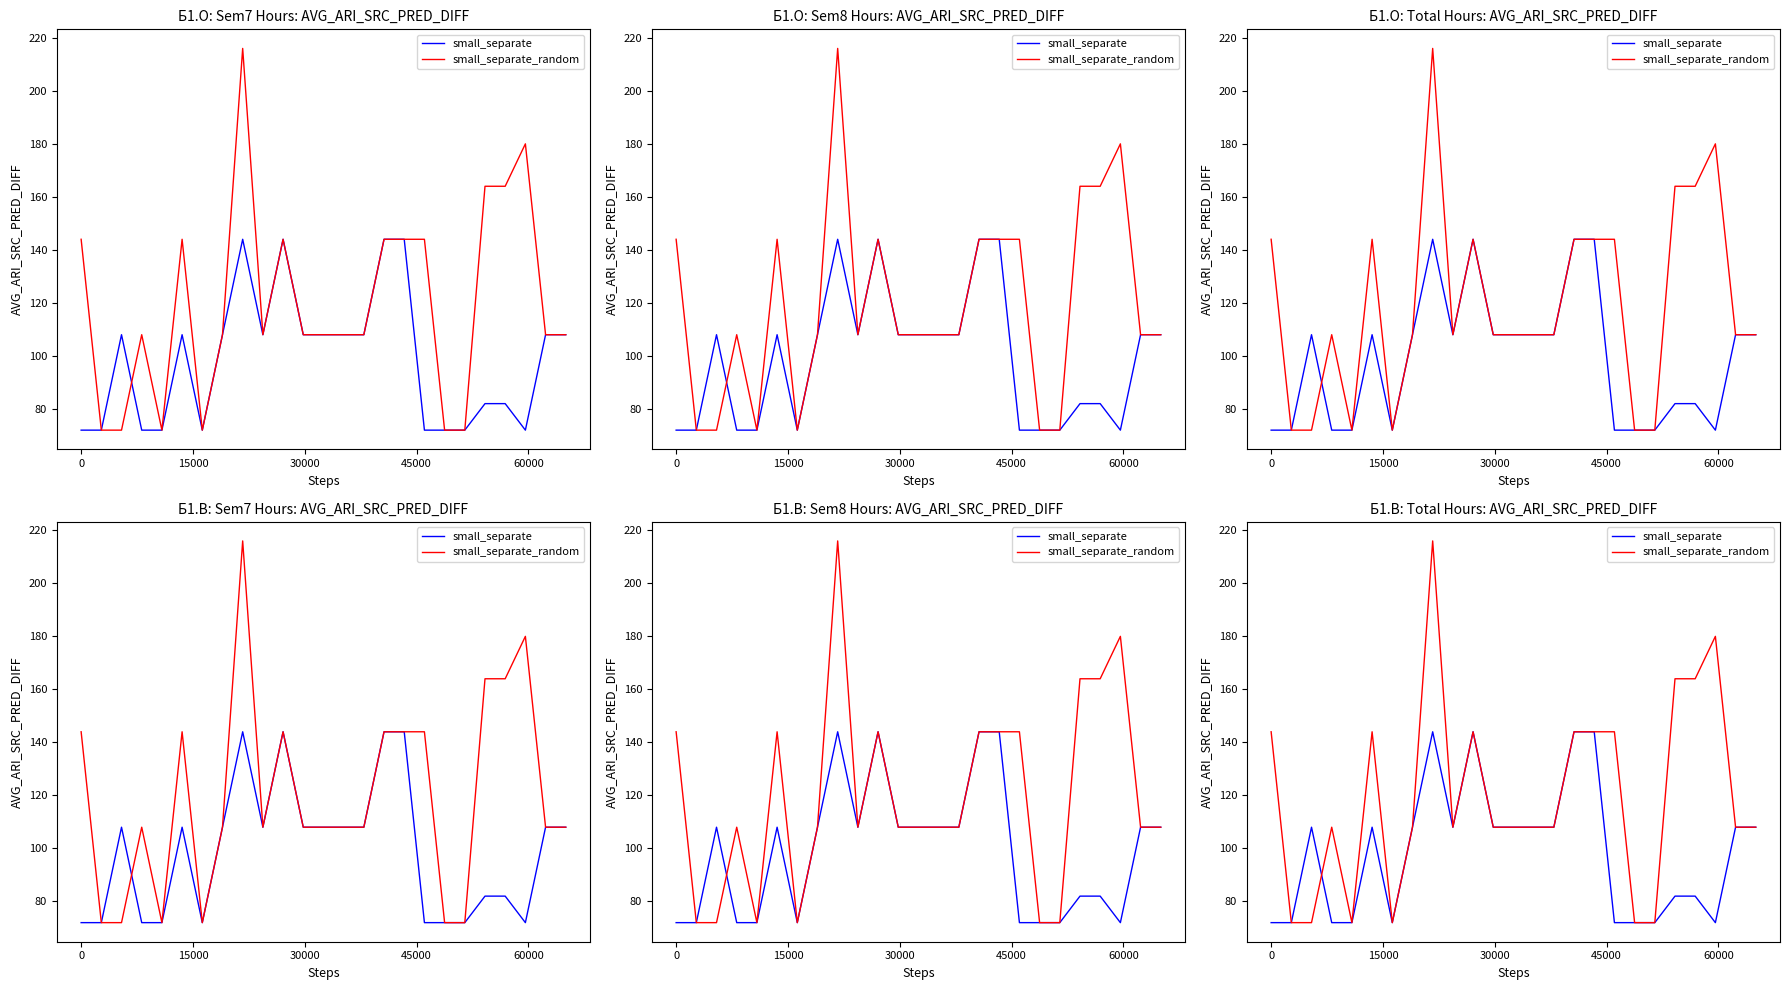

What is the label of the 11th point from the left?

10